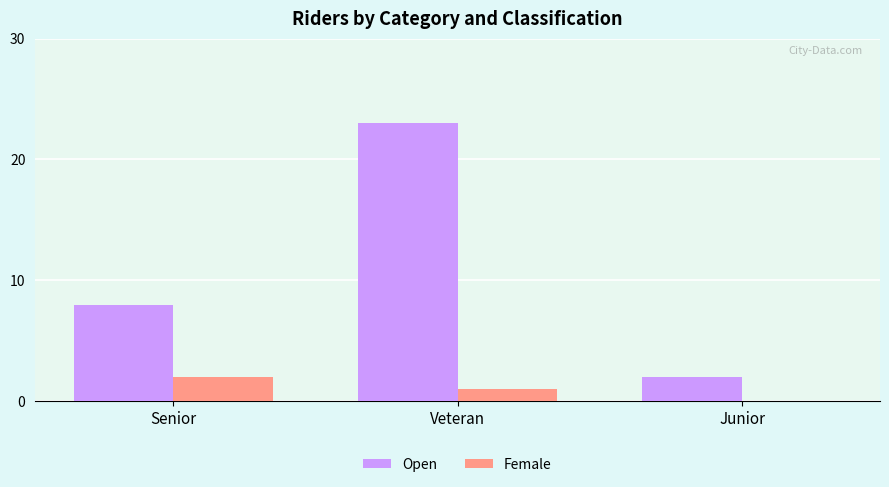

Reading right to left, transcribe all the data shown in this chart.

Open: 2	23	8
Female: 0	1	2